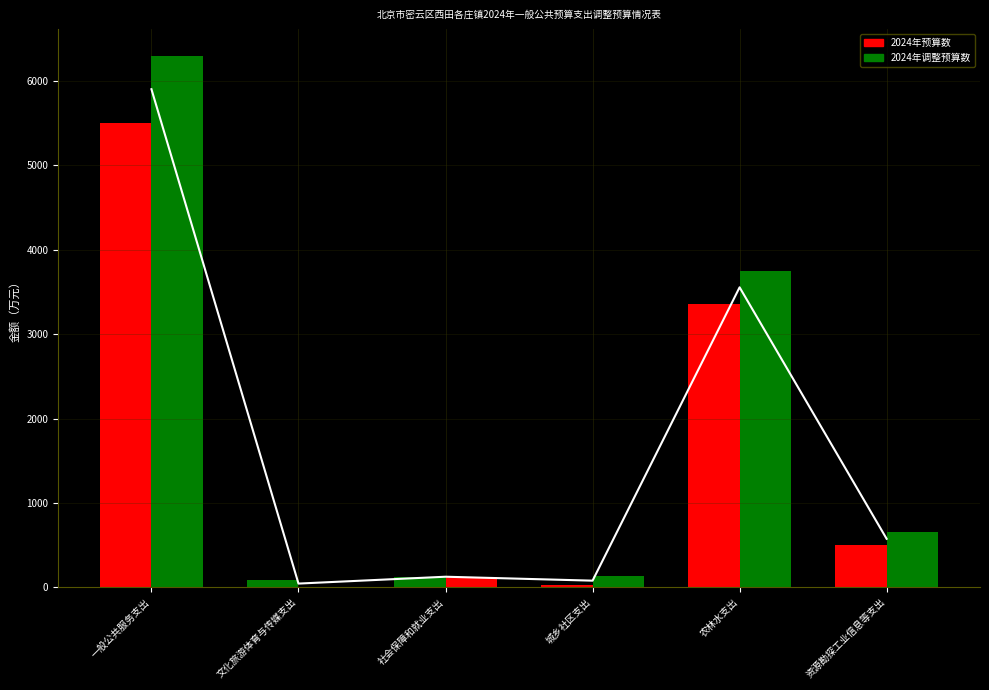

Which series has the largest total across all categories?

2024年调整预算数